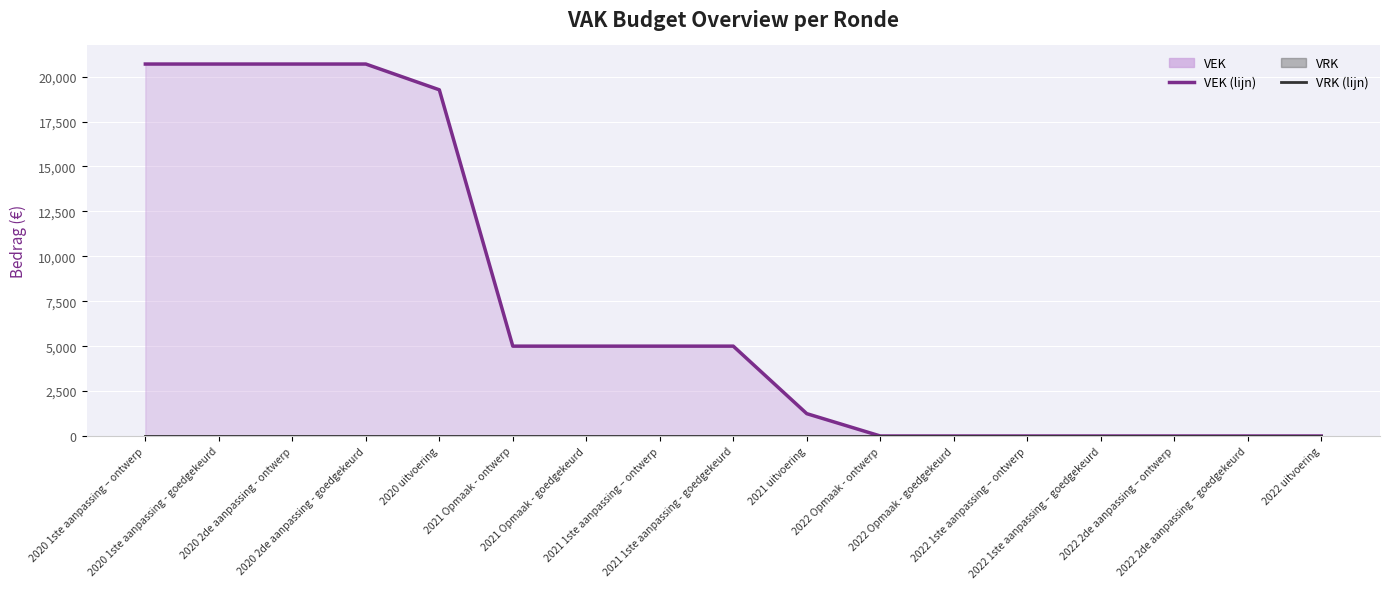

What is the sum of all VEK (lijn) values?

123309